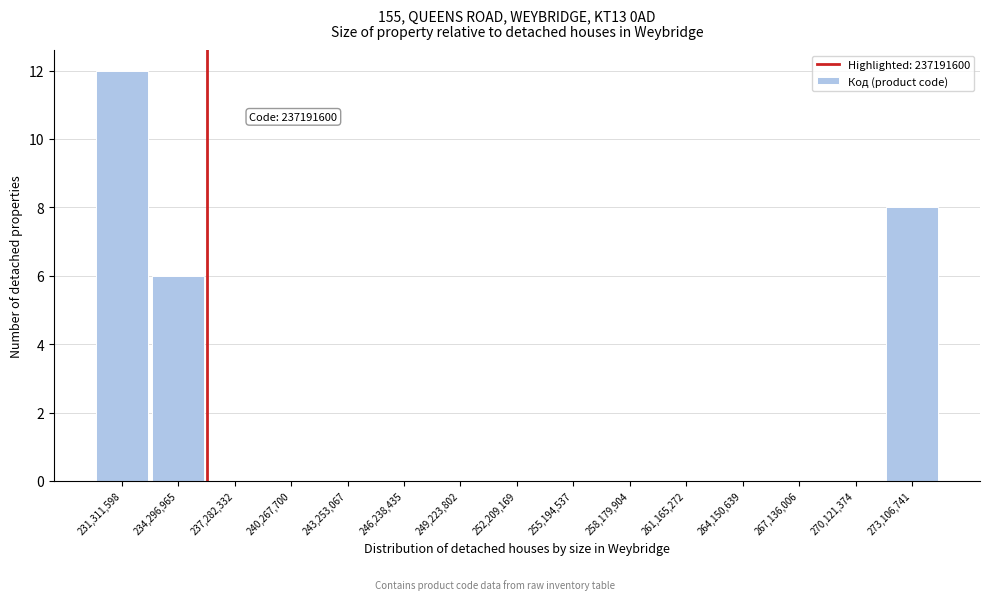

Reading left to right, extract all data points from this chart.

231,311,598=12	234,296,965=6	237,282,332=0	240,267,700=0	243,253,067=0	246,238,435=0	249,223,802=0	252,209,169=0	255,194,537=0	258,179,904=0	261,165,272=0	264,150,639=0	267,136,006=0	270,121,374=0	273,106,741=8